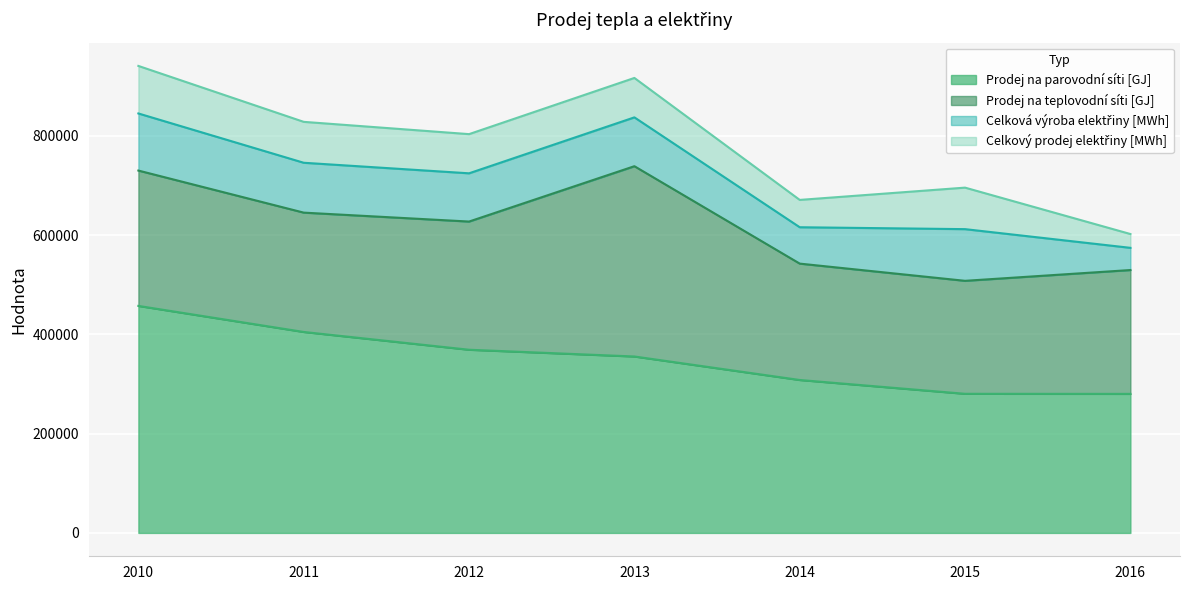

Reading right to left, transcribe all the data shown in this chart.

Prodej na parovodní síti [GJ]: 280208	280369	308183	355542	369138	404963	457457
Prodej na teplovodní síti [GJ]: 249536	227645	234505	383446	258312	240473	272741
Celková výroba elektřiny [MWh]: 44739	104135	73298	98418	97209	100484	115062
Celkový prodej elektřiny [MWh]: 27840	83641	55076	79417	78944	82434	95787